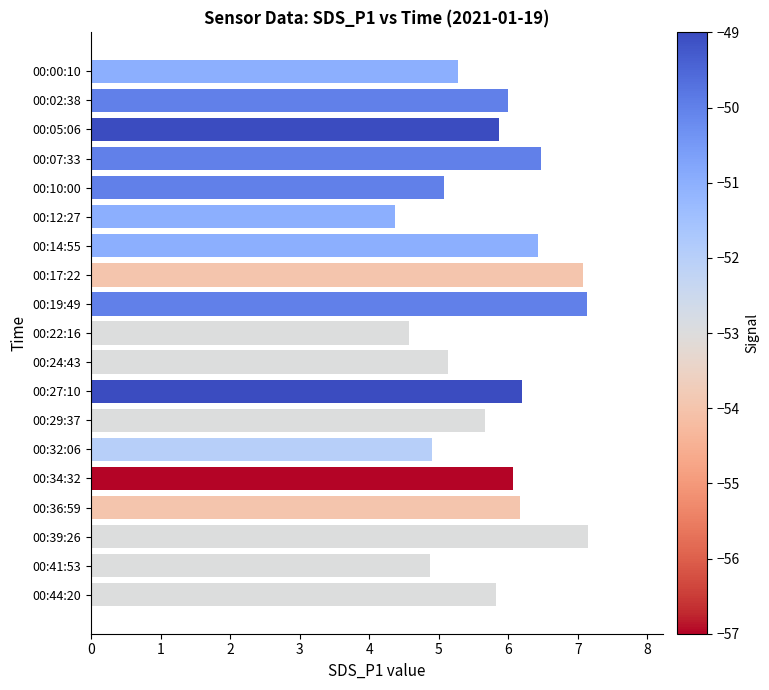

What is the greatest value displayed?

7.2